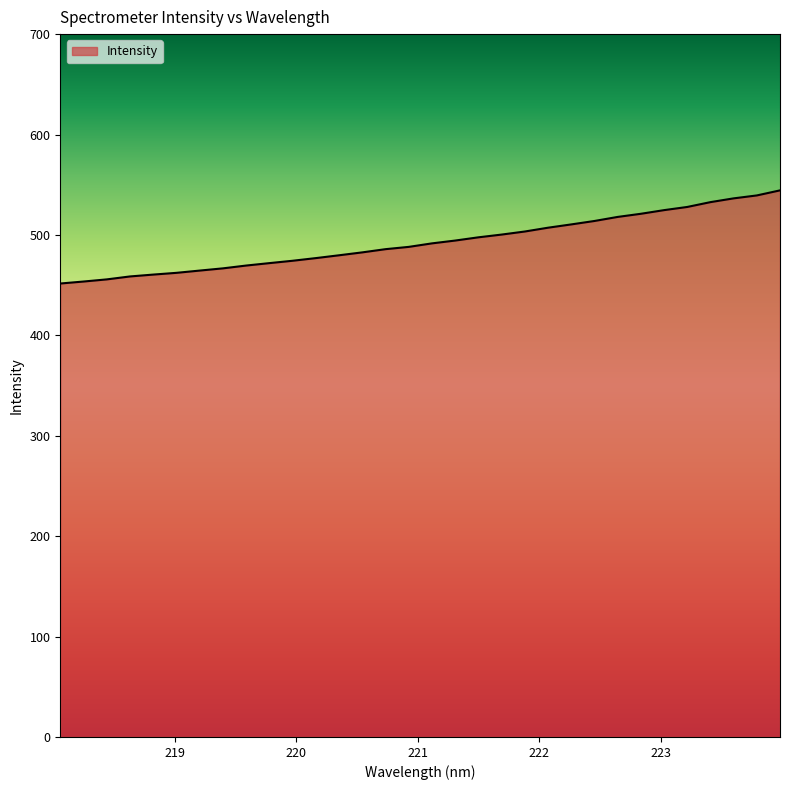

Does the chart display data point markers on the line(s)?

No